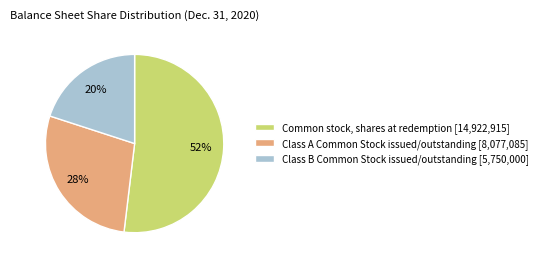

Combined, do Common stock, shares at redemption [14,922,915] and Class A Common Stock issued/outstanding [8,077,085] account for over 50%?

Yes